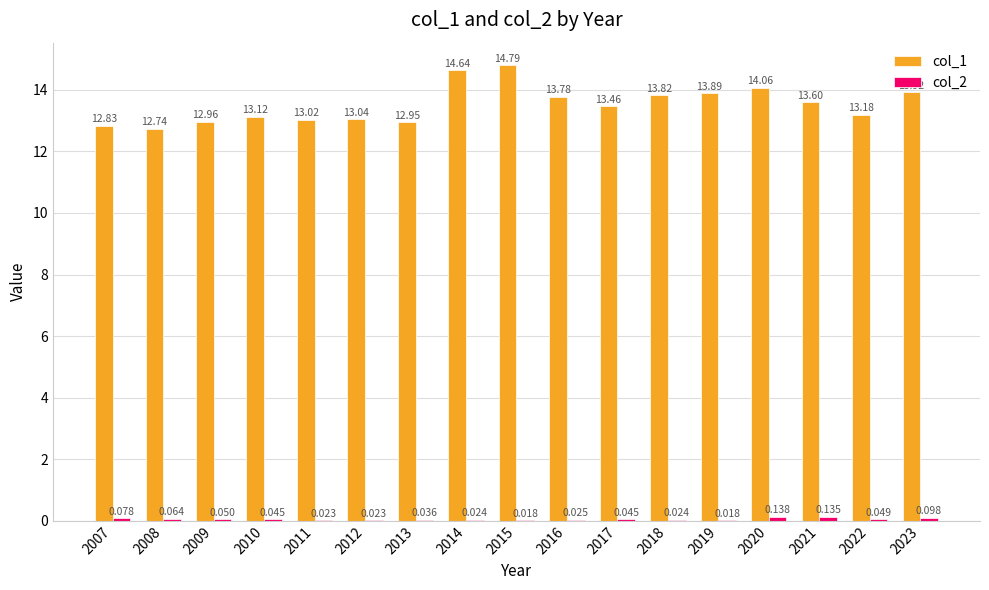

What is the highest value of the col_2 series?

0.1